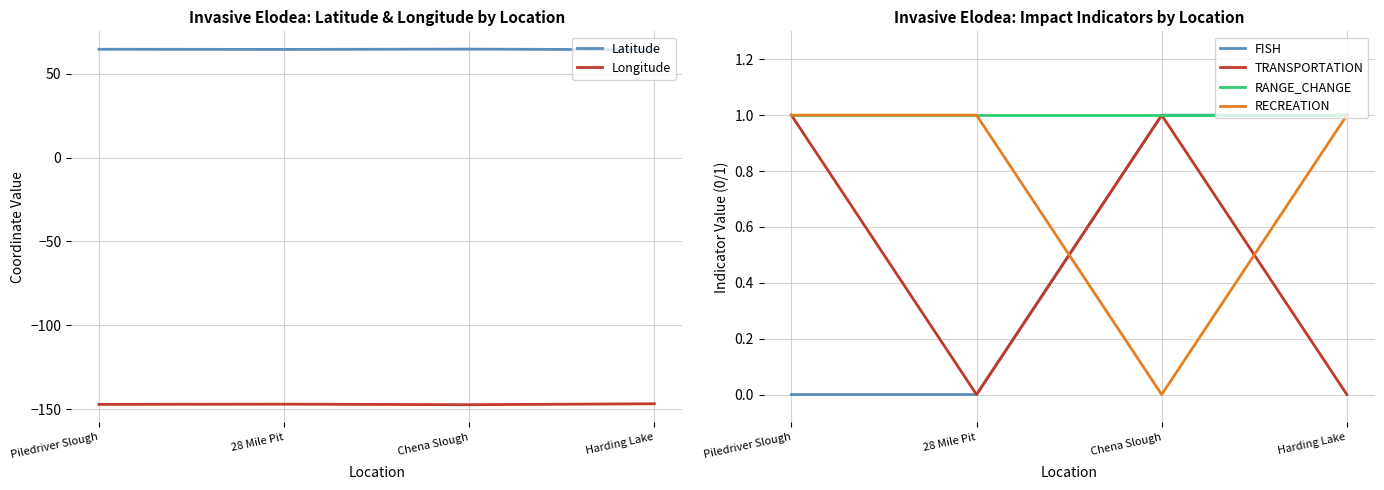

Is it true that Longitude equals -230.0 at 28 Mile Pit?

False